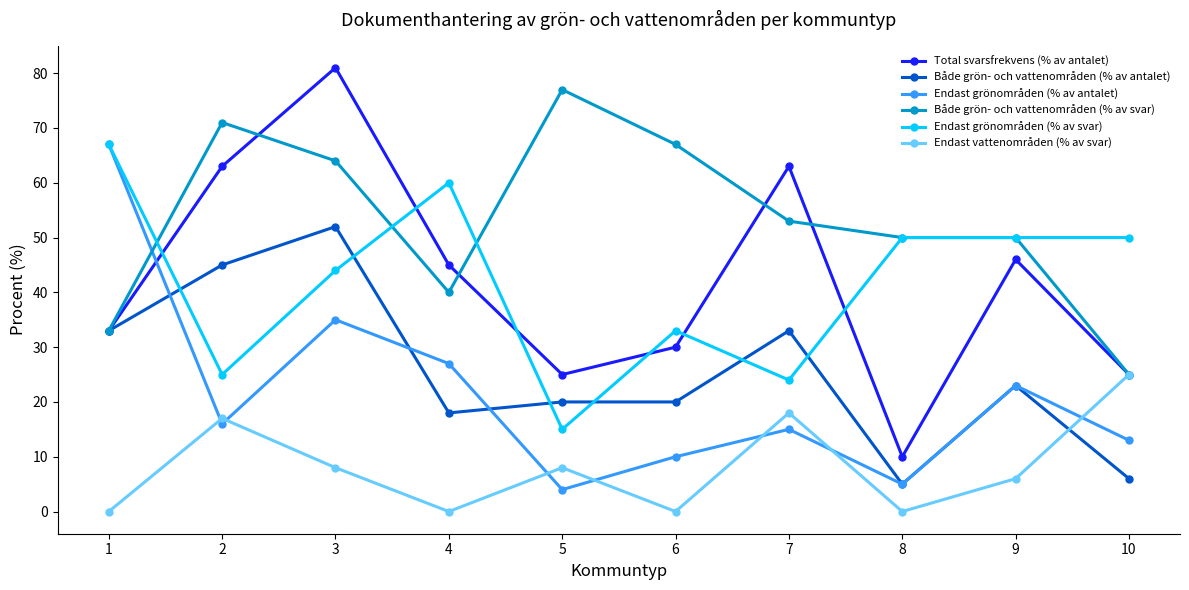

Read the Total svarsfrekvens (% av antalet) value at 4.

45